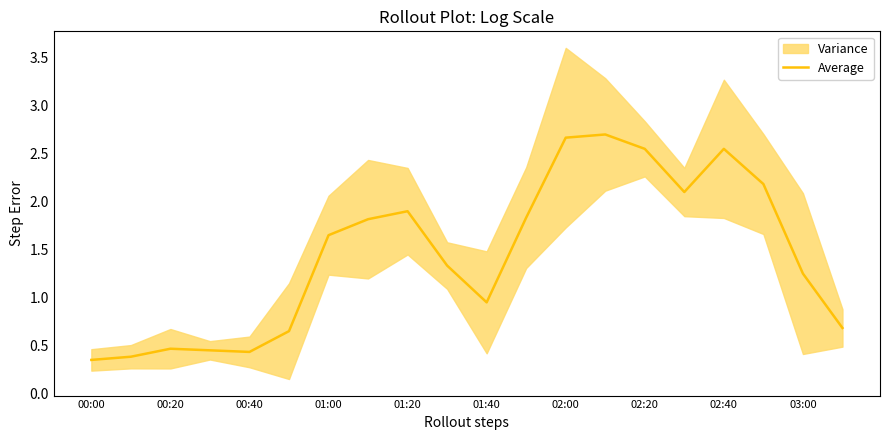

How many interior local valleys (lower than both neighbors) does the data have?

3